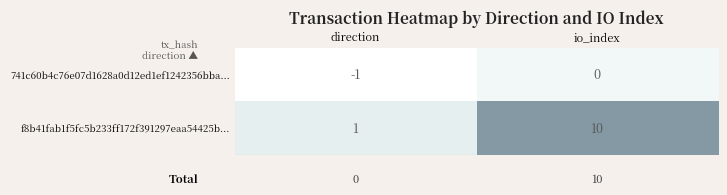

What is the difference between the highest and lowest values at io_index?

10